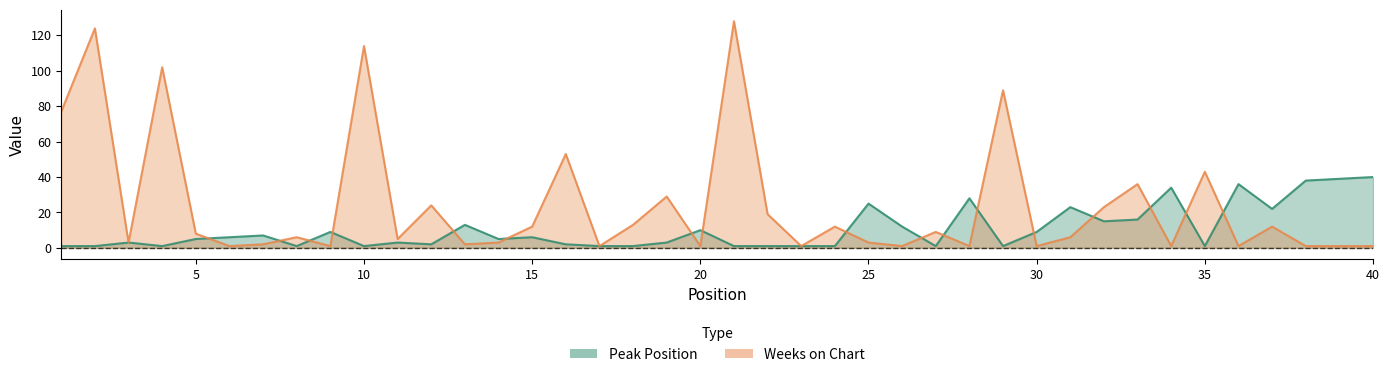

How many series are shown in this chart?

2